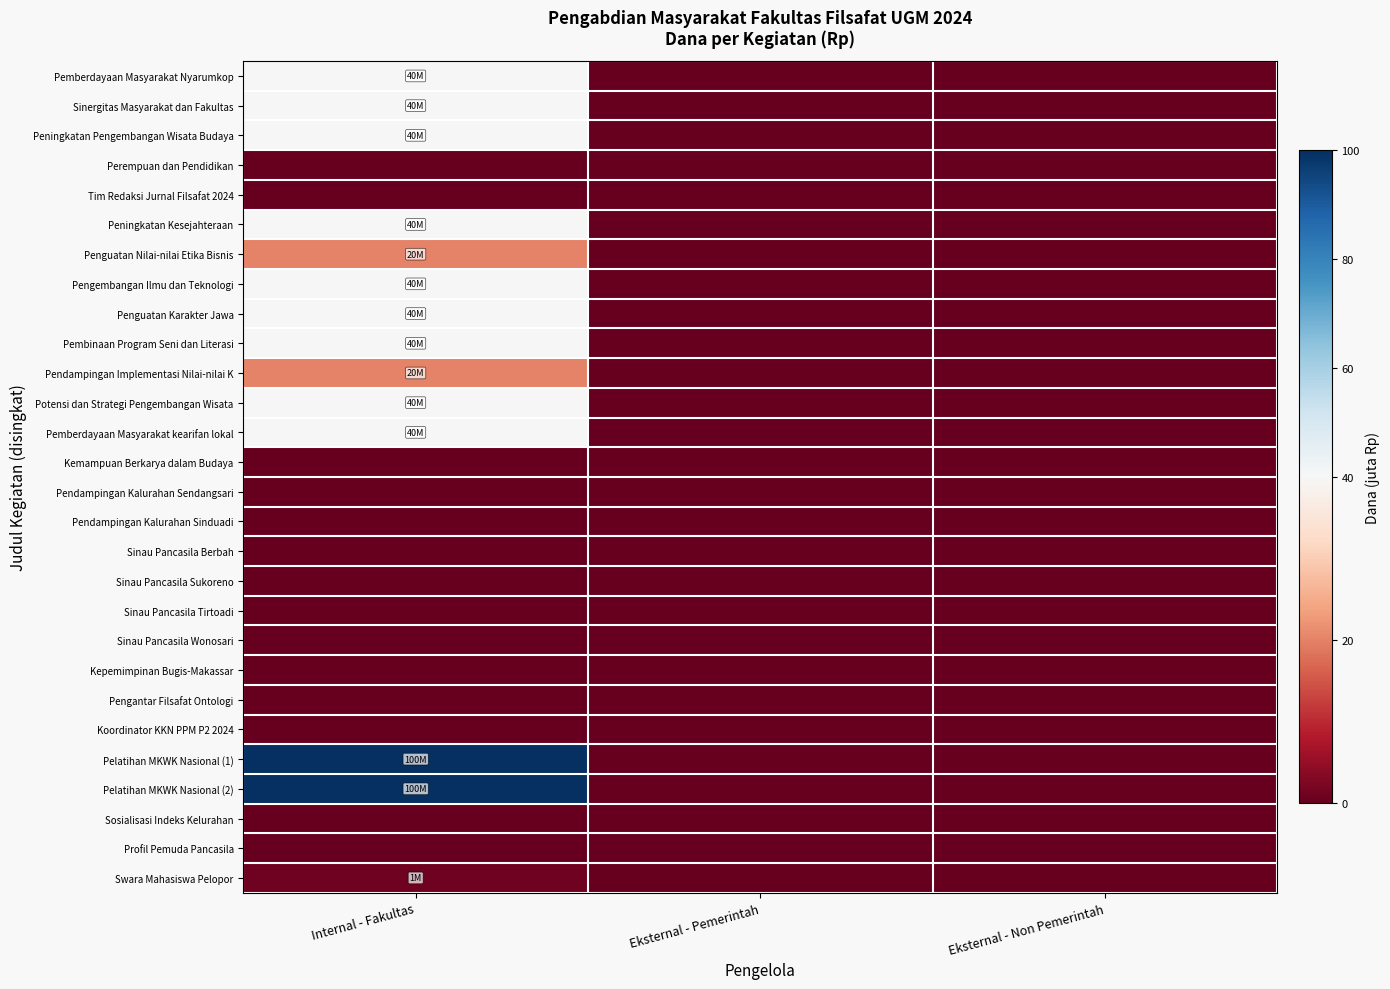

What is the total value across all series at Internal - Fakultas?

601